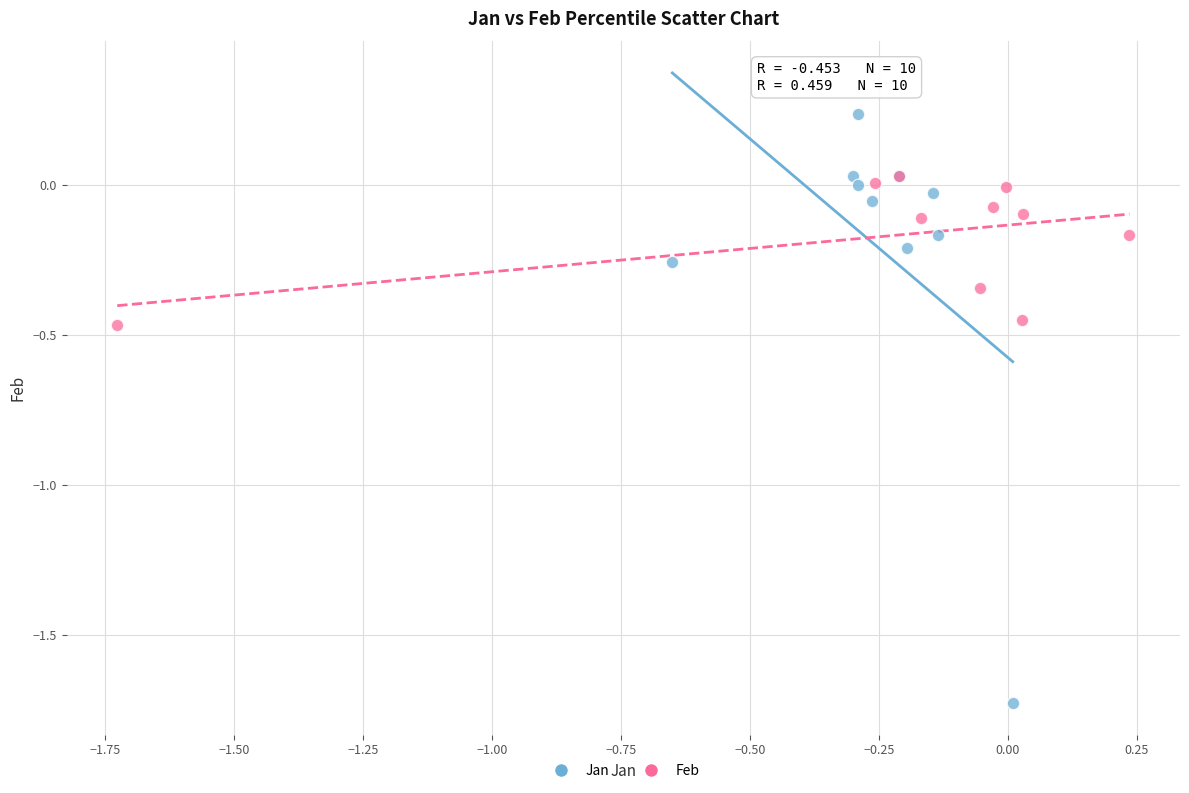

Which series reaches the maximum Y coordinate?

Jan